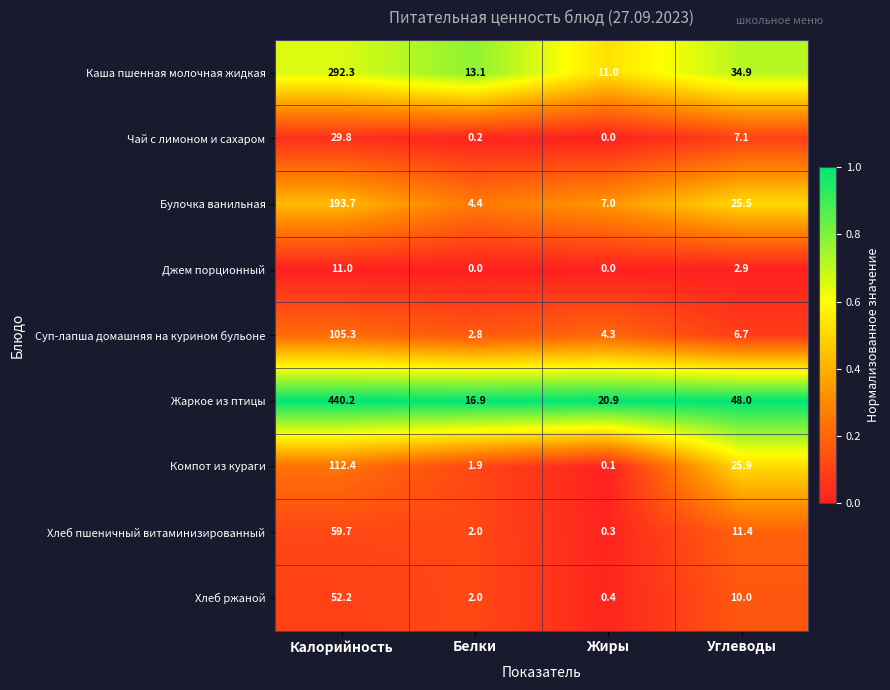

Which series changed the most between Калорийность and Белки?

Жаркое из птицы